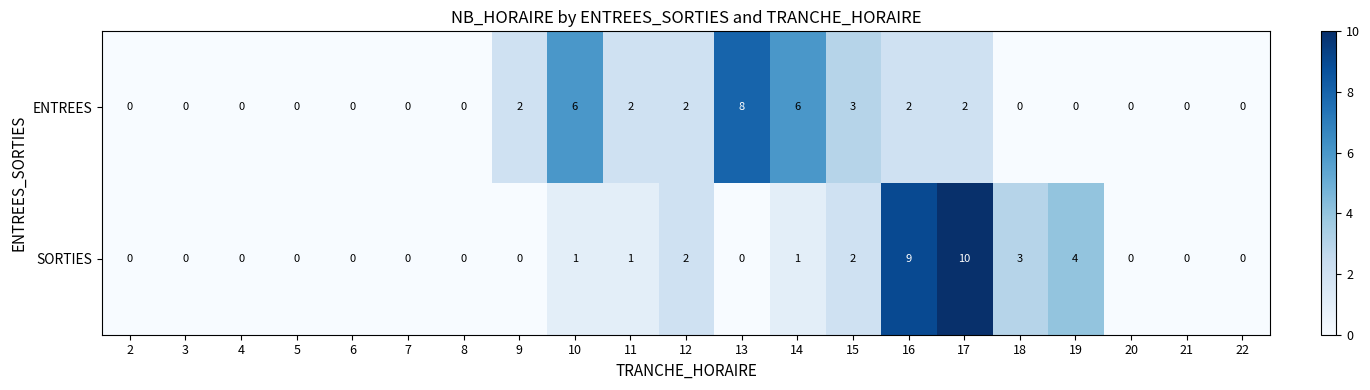

At how many categories does at least one series exceed 7?

3